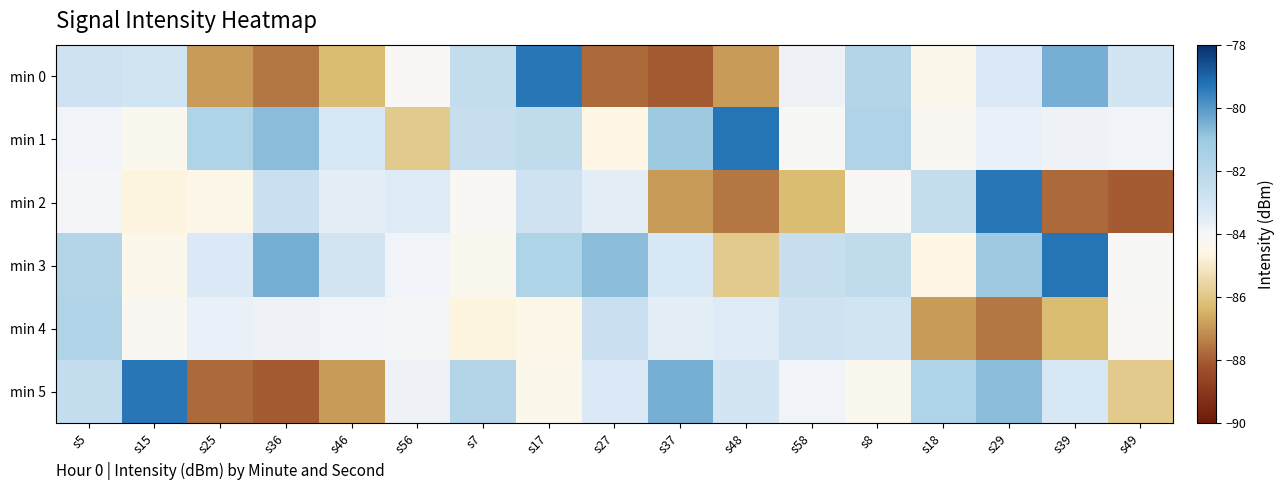

What is the difference between the highest and lowest values at s36?

7.5